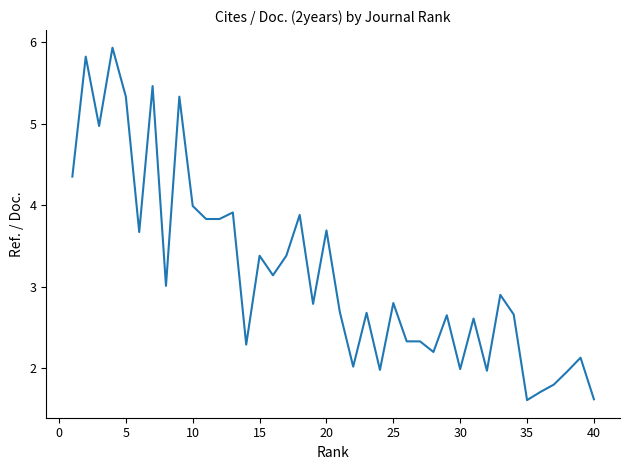

What is the greatest value displayed?

5.9